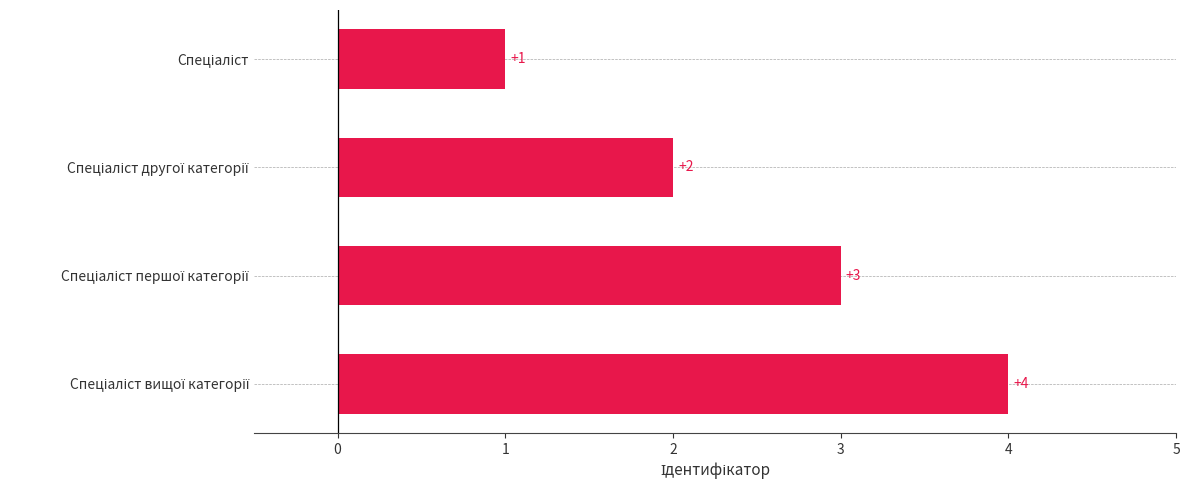

What is the sum of all values?

10